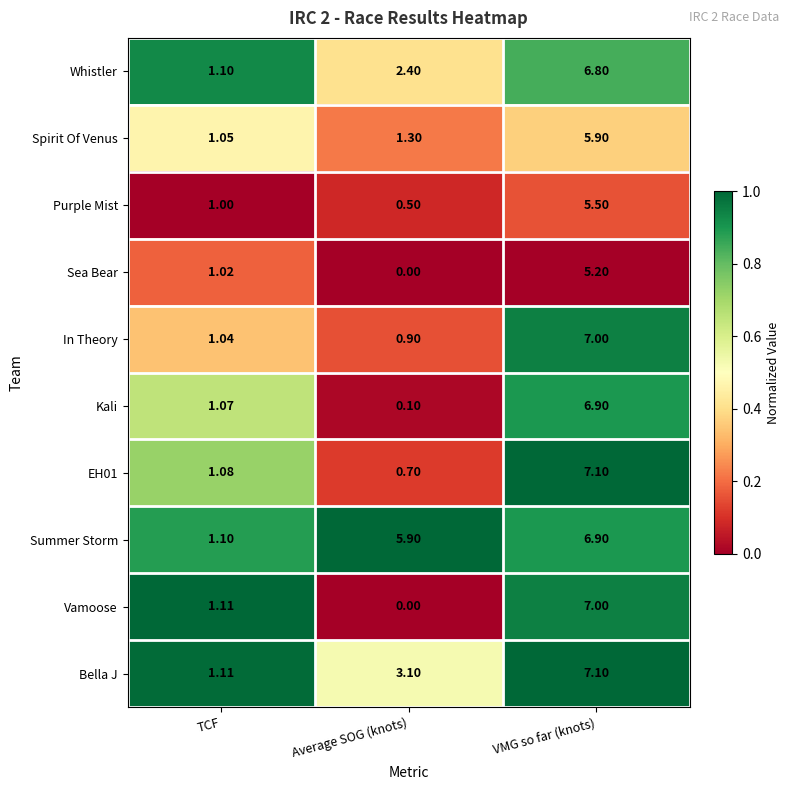

How many categories are shown in the chart?

3